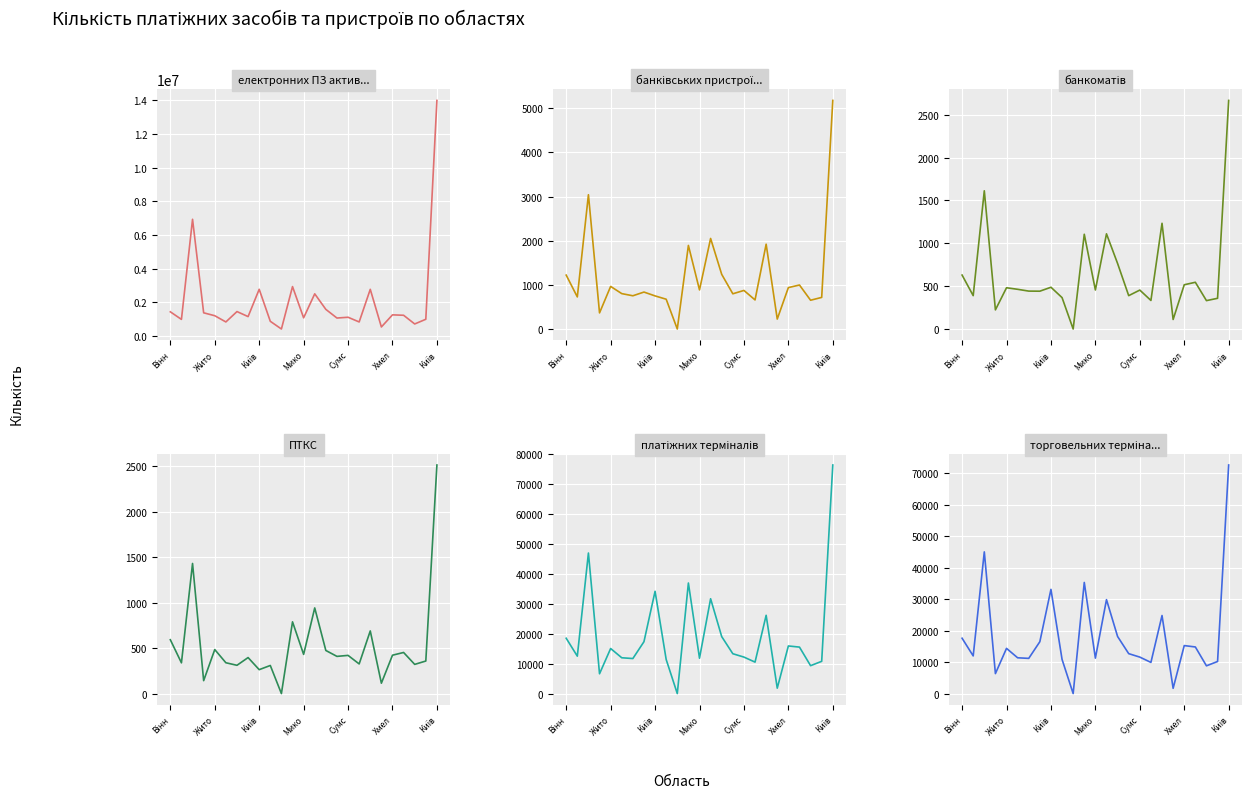

At which category is the sum across all series the highest?

Київ